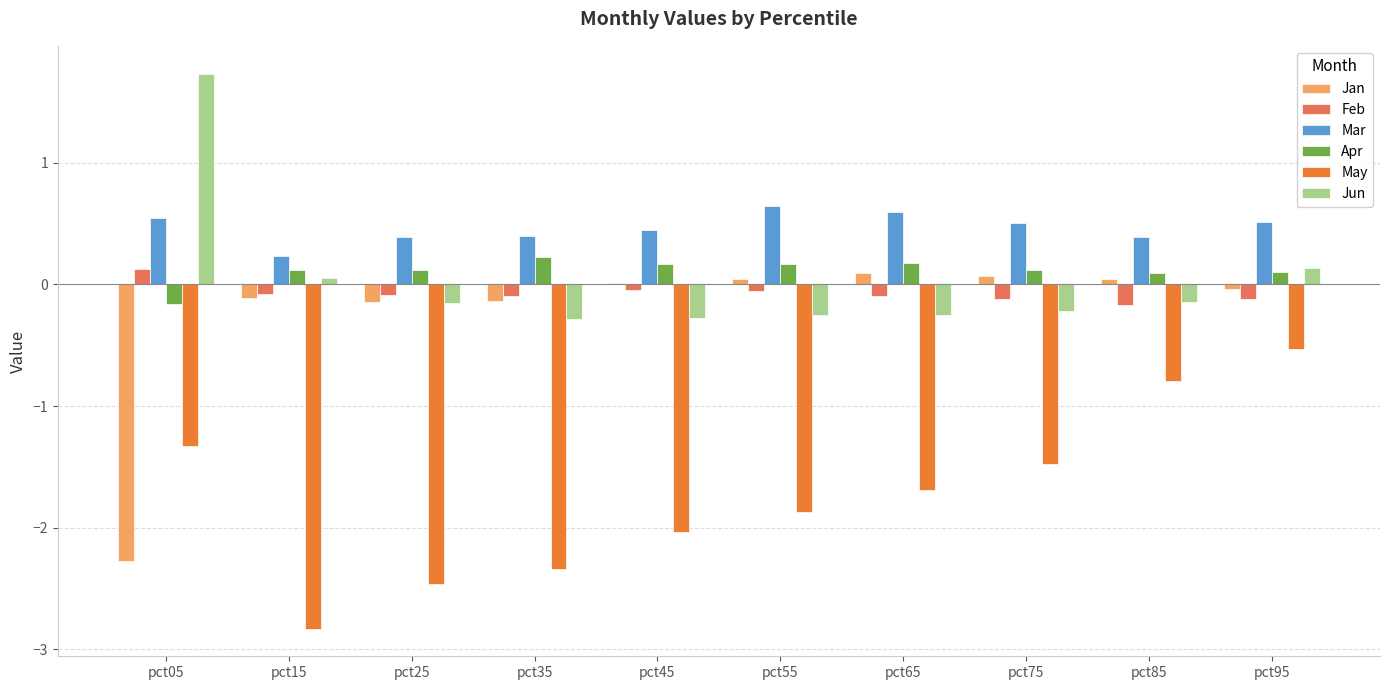

Which series has the widest spread of values?

Jan